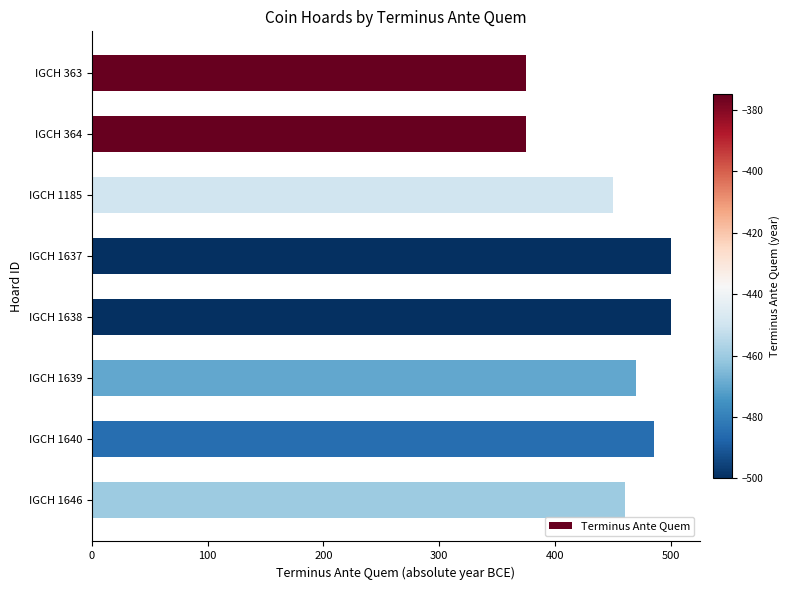

What is the sum of all values?

3615